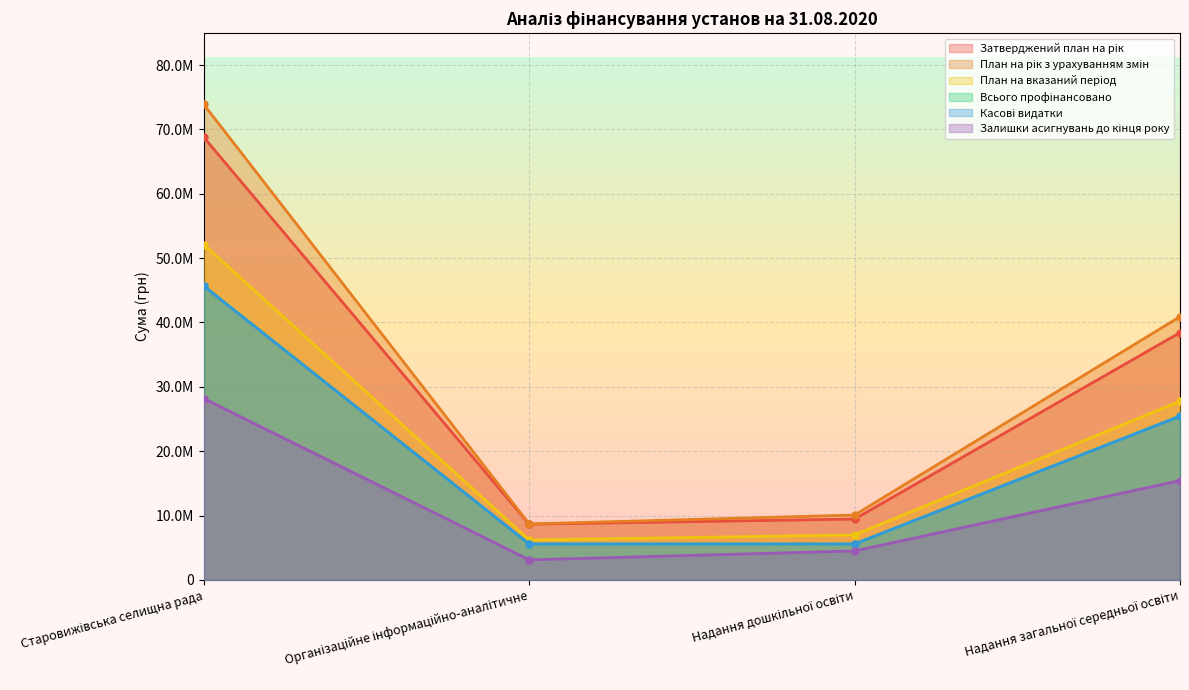

At how many categories does at least one series exceed 13394102?

2